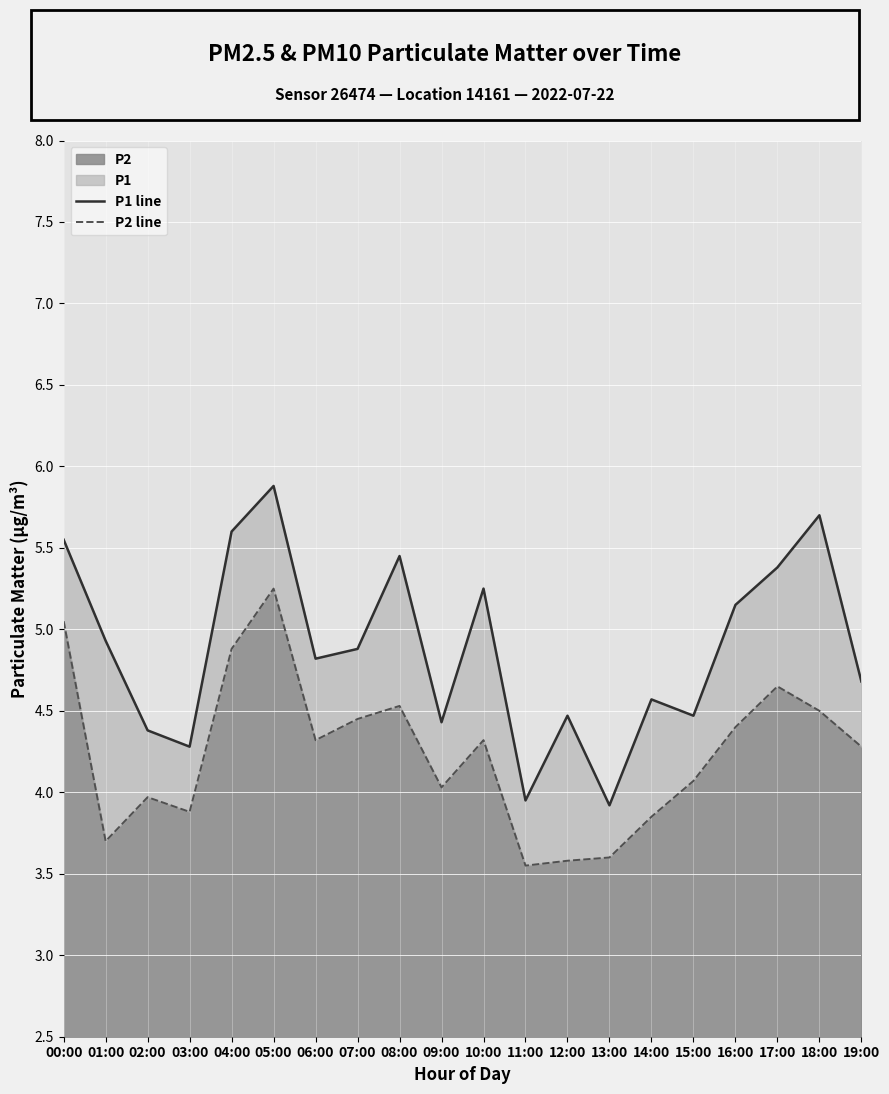

What position from the right is 16:00?

4